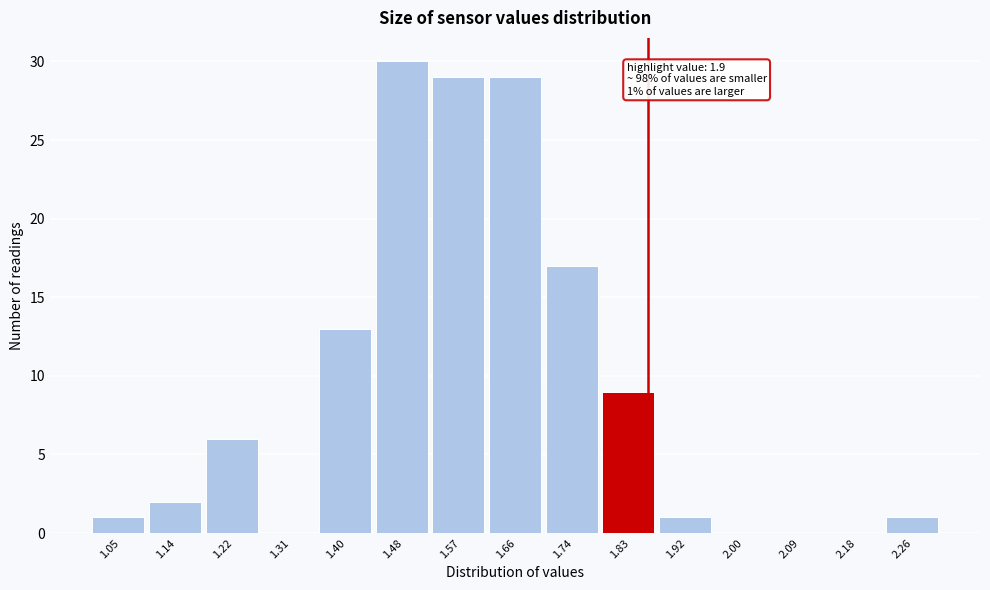

Reading left to right, transcribe all the data shown in this chart.

1.05=1	1.14=2	1.22=6	1.31=0	1.40=13	1.48=30	1.57=29	1.66=29	1.74=17	1.83=9	1.92=1	2.00=0	2.09=0	2.18=0	2.26=1